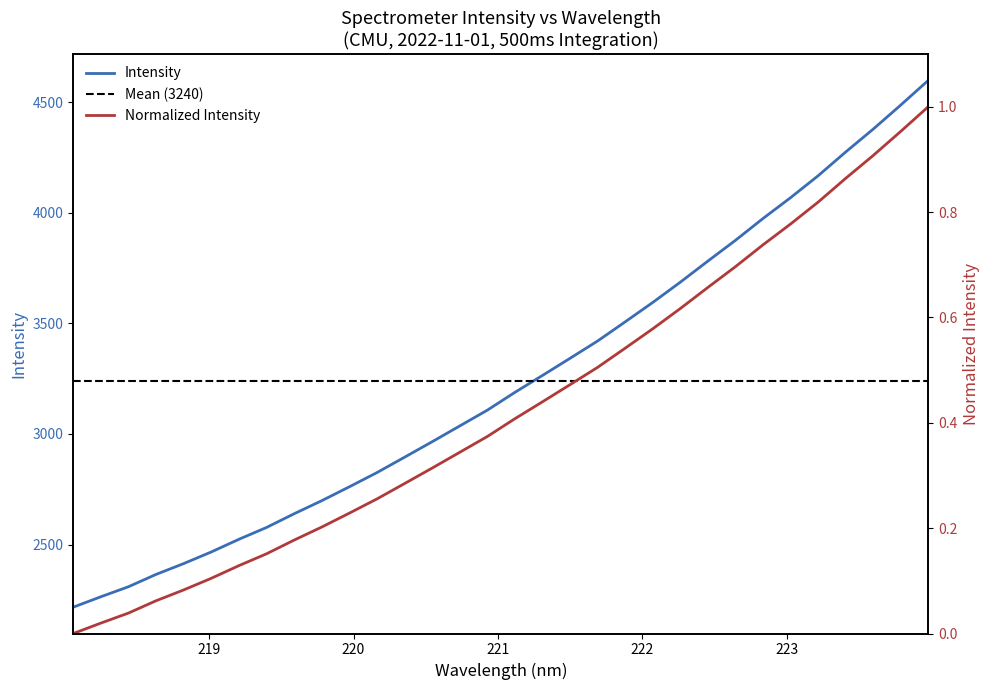

What is the value of the 5th point from the left?

2414.5